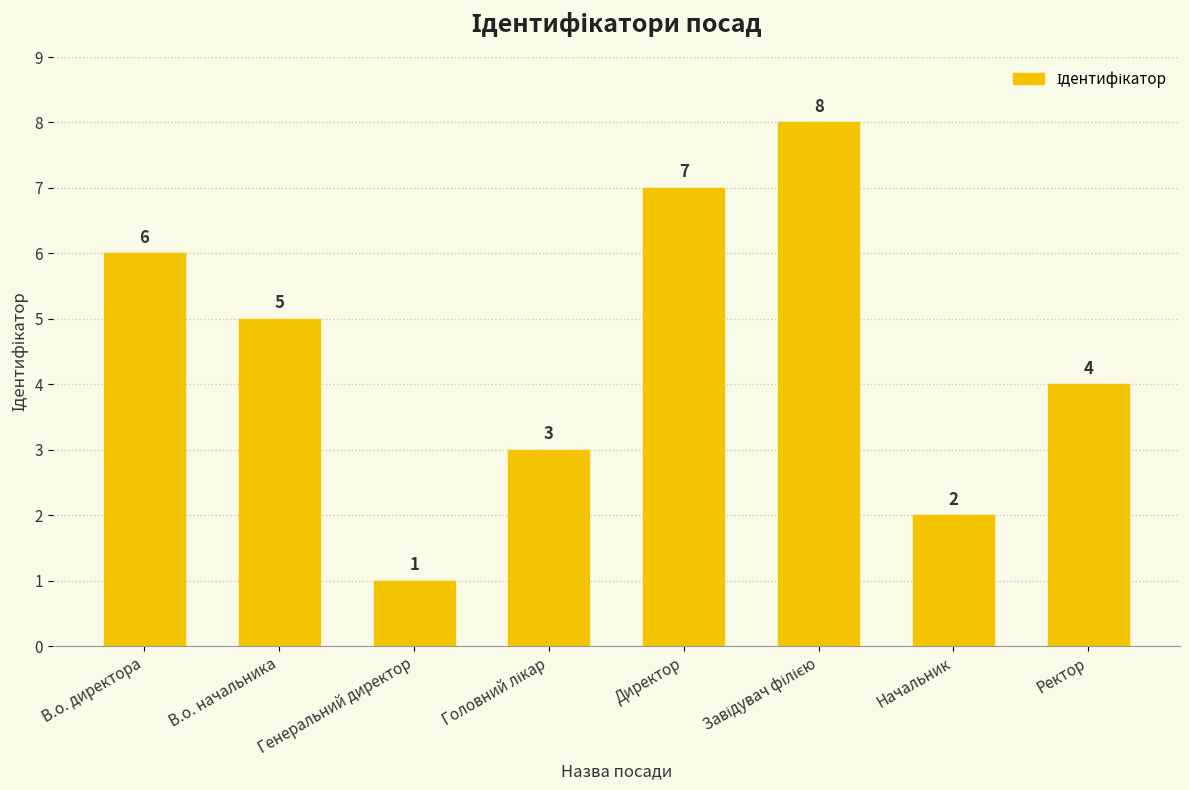

What value does the data have at Директор?

7